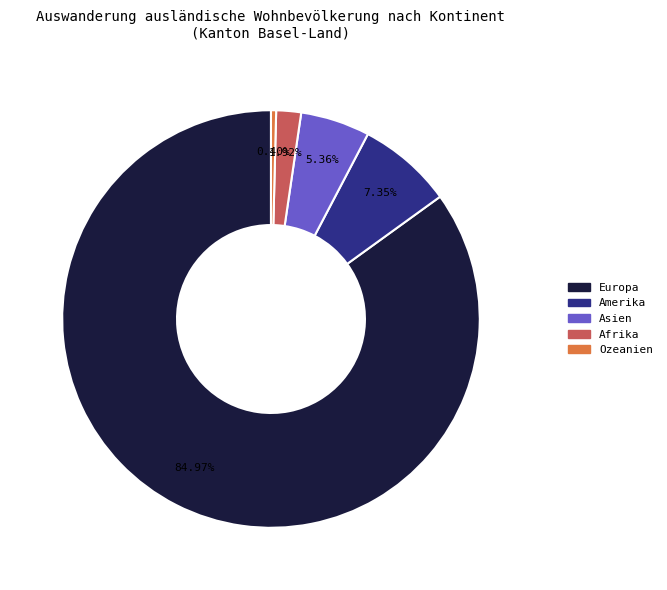

Does any single category account for the majority?

Yes